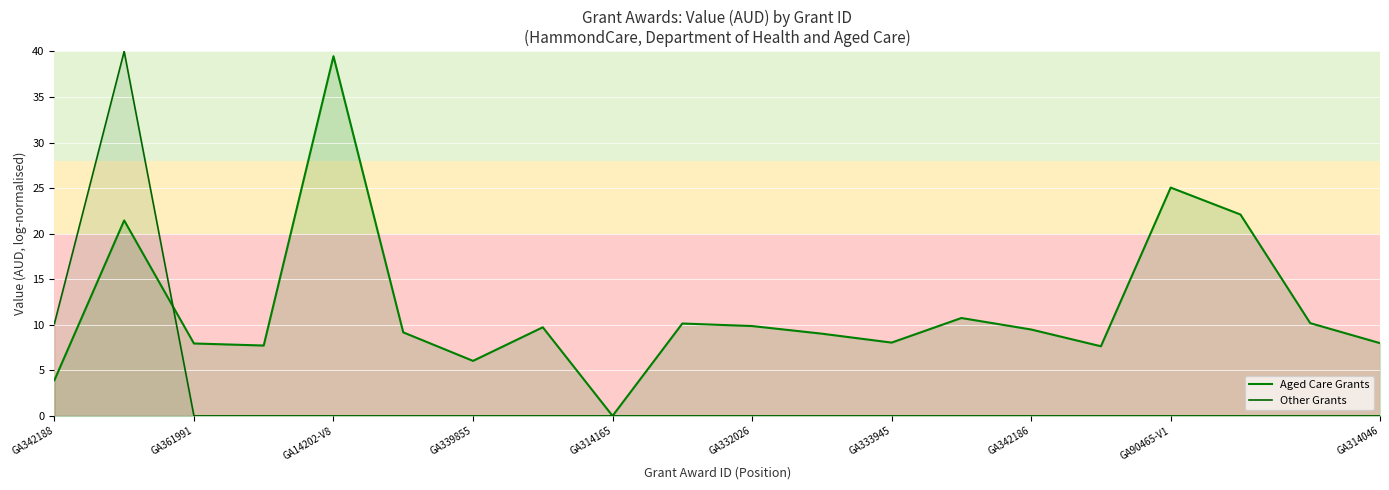

What is the sum of the Other Grants values at GA342188 and 11?

10.1